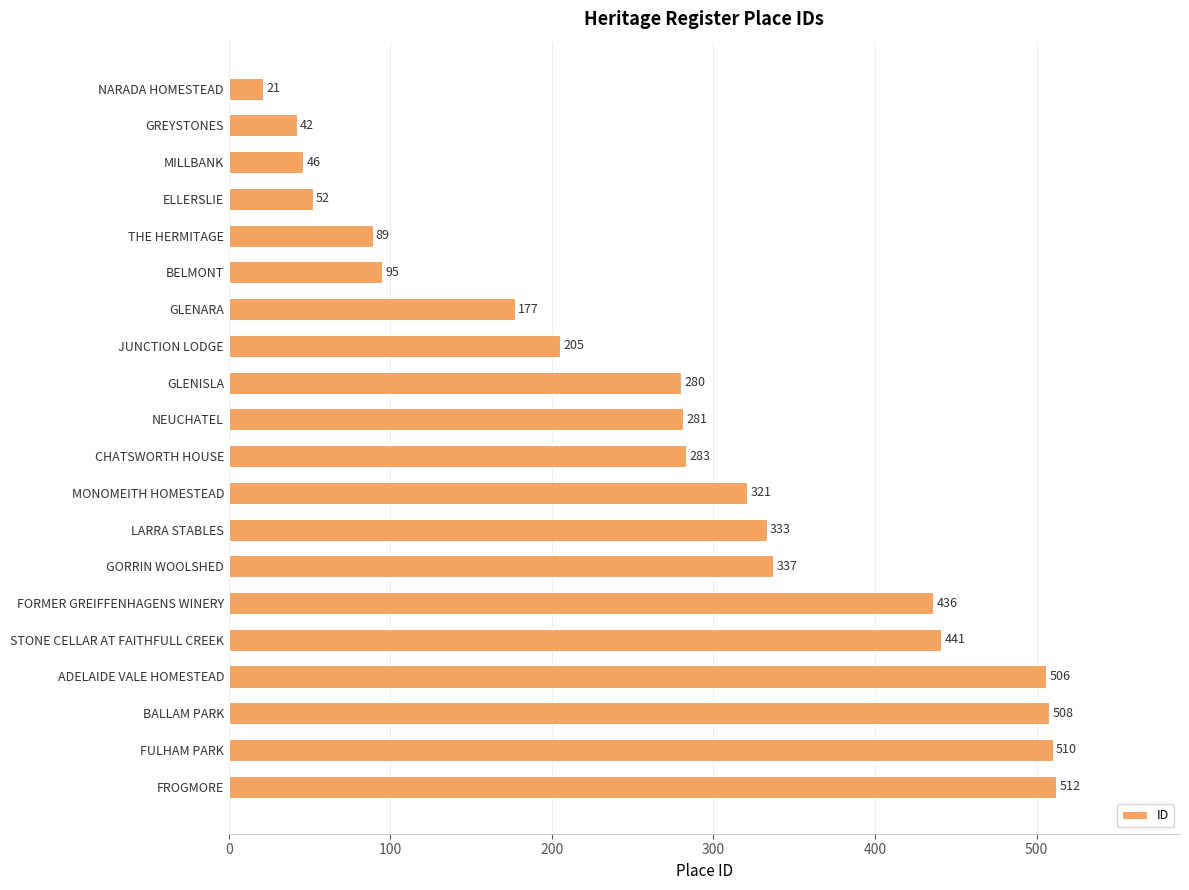

Reading top to bottom, extract all data points from this chart.

NARADA HOMESTEAD=21	GREYSTONES=42	MILLBANK=46	ELLERSLIE=52	THE HERMITAGE=89	BELMONT=95	GLENARA=177	JUNCTION LODGE=205	GLENISLA=280	NEUCHATEL=281	CHATSWORTH HOUSE=283	MONOMEITH HOMESTEAD=321	LARRA STABLES=333	GORRIN WOOLSHED=337	FORMER GREIFFENHAGENS WINERY=436	STONE CELLAR AT FAITHFULL CREEK=441	ADELAIDE VALE HOMESTEAD=506	BALLAM PARK=508	FULHAM PARK=510	FROGMORE=512